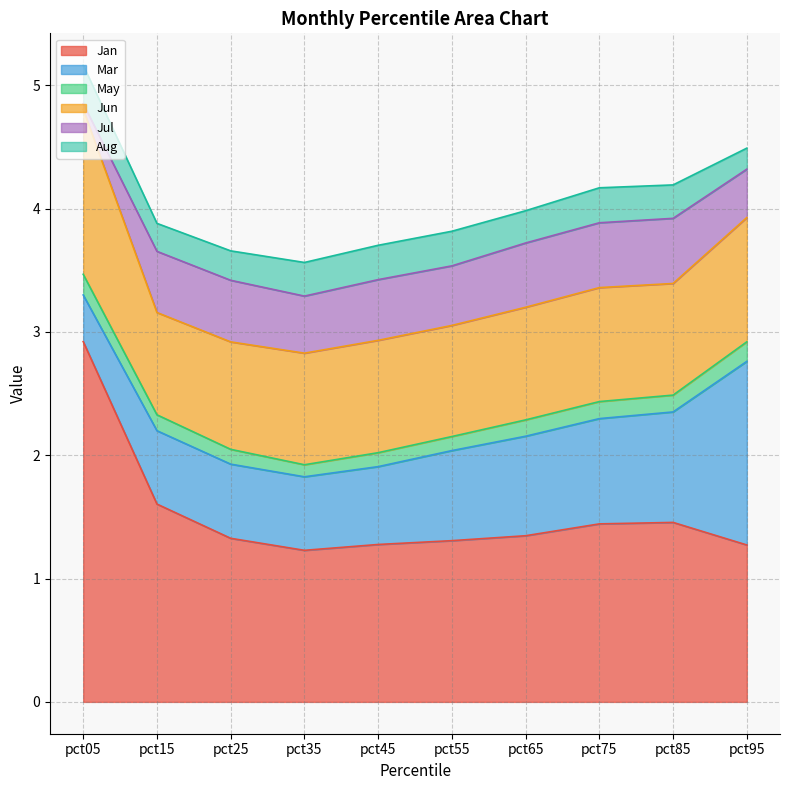

Is the value of Jun at pct85 greater than the value of Jul at pct95?

Yes